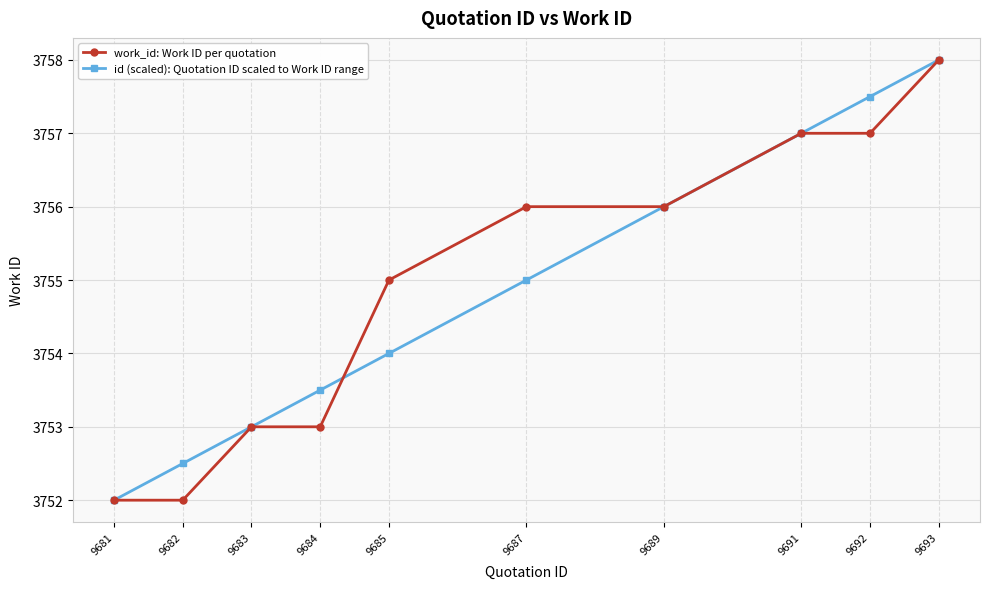

True or false: id (scaled): Quotation ID scaled to Work ID range and work_id: Work ID per quotation intersect in this chart.

True